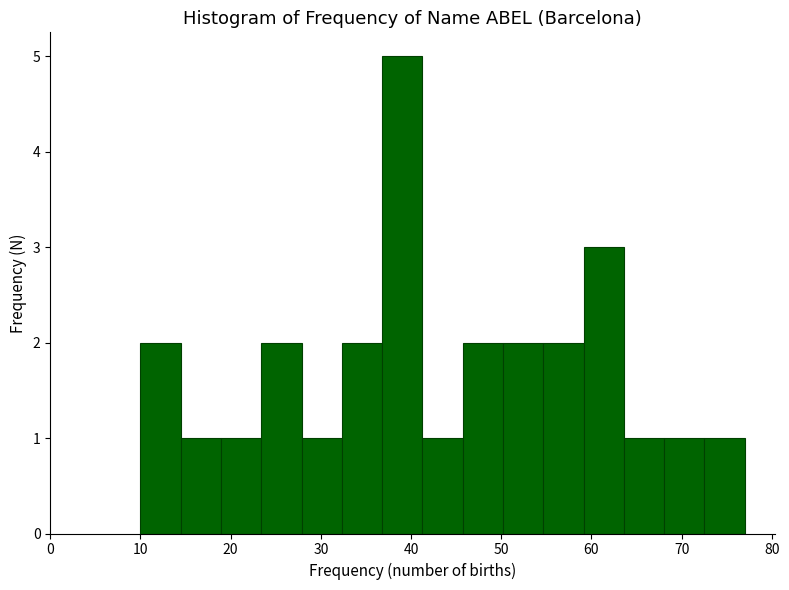

Reading left to right, transcribe this chart: for each bar, give the range it covers on the x-axis and its height. Neither the bar edges nor the heights are printed on the chart, so give them approximately, as read against the axes.

10 to 14: 2
14 to 19: 1
19 to 23: 1
23 to 28: 2
28 to 32: 1
32 to 37: 2
37 to 41: 5
41 to 46: 1
46 to 50: 2
50 to 55: 2
55 to 59: 2
59 to 64: 3
64 to 68: 1
68 to 73: 1
73 to 77: 1